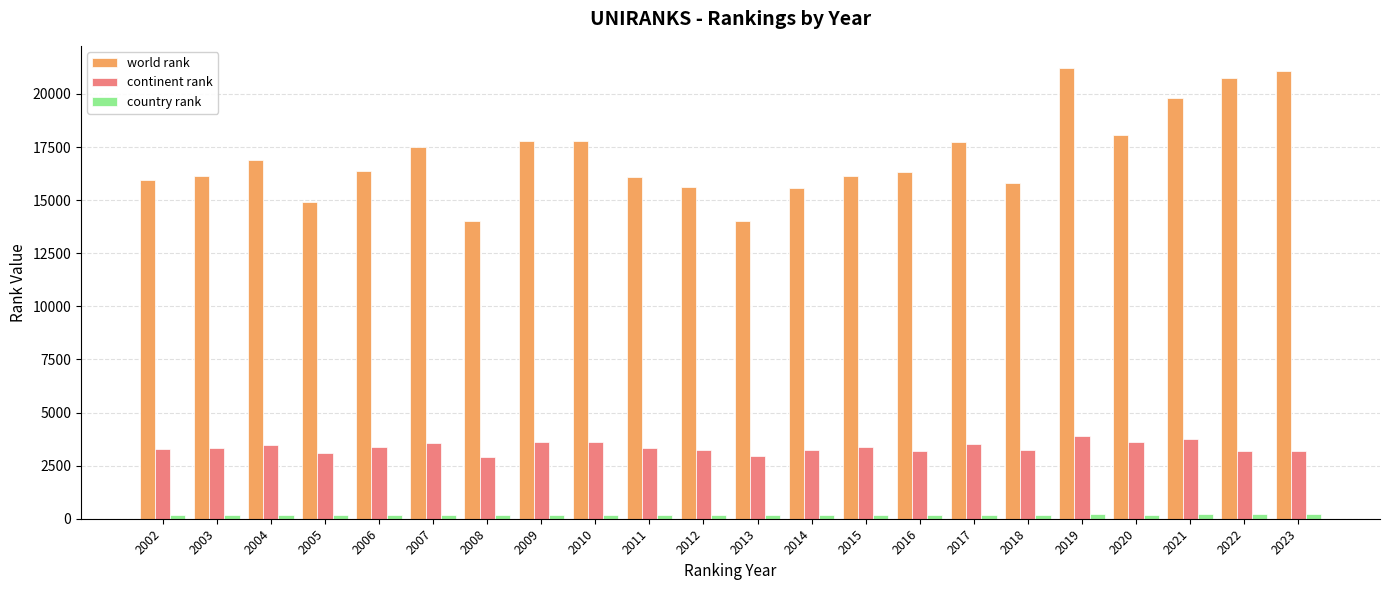

What is the greatest value displayed?

21206